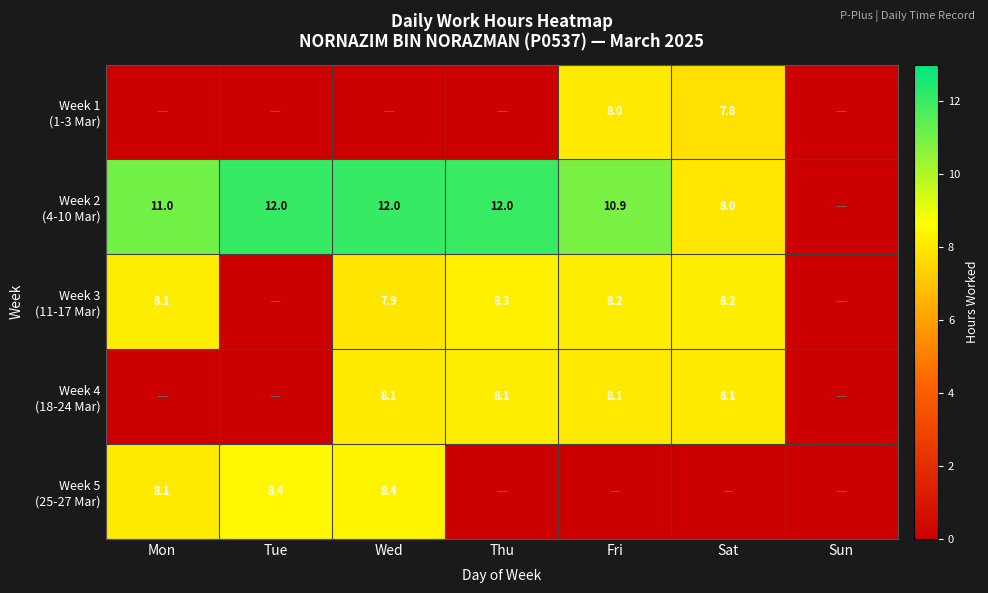

How many categories are shown in the chart?

7